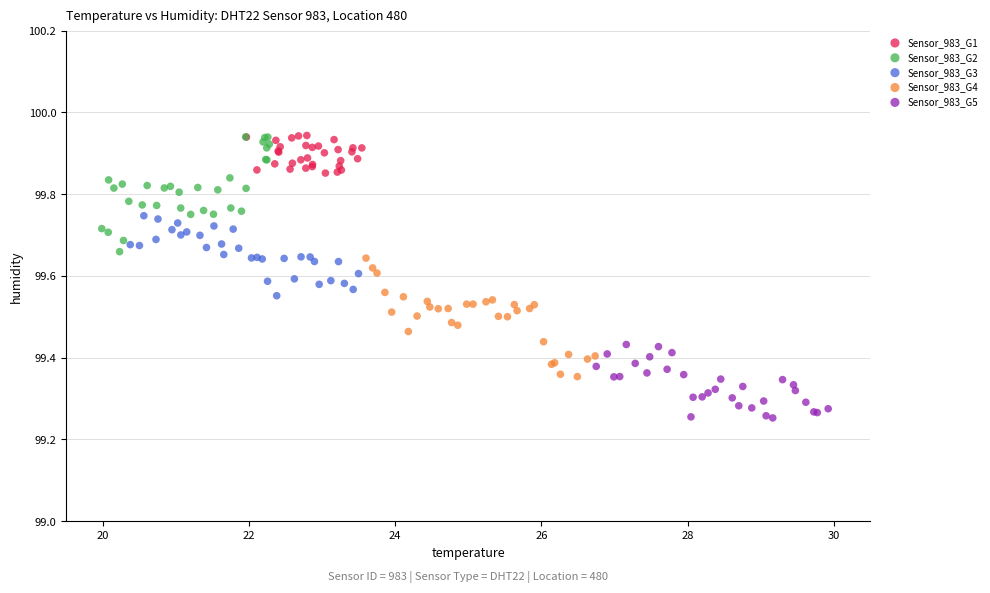

Which series reaches the minimum Y coordinate?

Sensor_983_G5